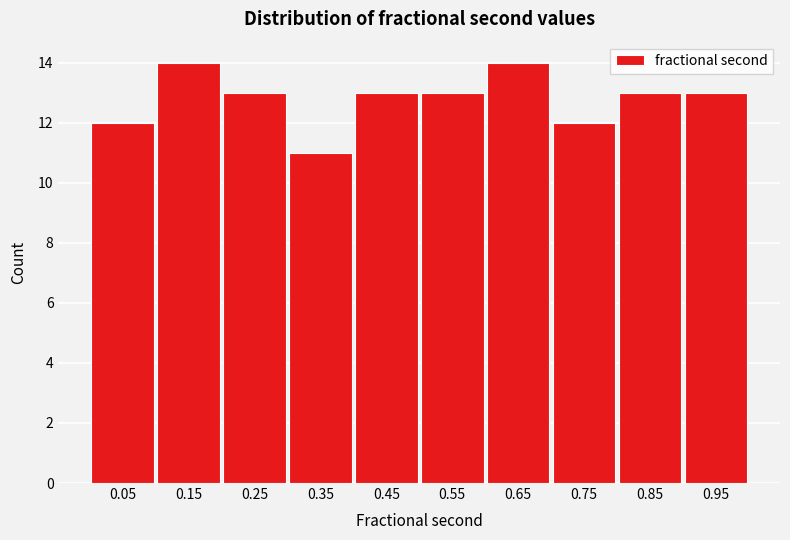

Reading left to right, list every bar in this chart as the range it spans on the x-axis followed by its height. The values are not printed on the chart, so give them approximately, as read against the axis.

0.0 to 0.1: 12
0.1 to 0.2: 14
0.2 to 0.3: 13
0.3 to 0.4: 11
0.4 to 0.5: 13
0.5 to 0.6: 13
0.6 to 0.7: 14
0.7 to 0.8: 12
0.8 to 0.9: 13
0.9 to 1.0: 13